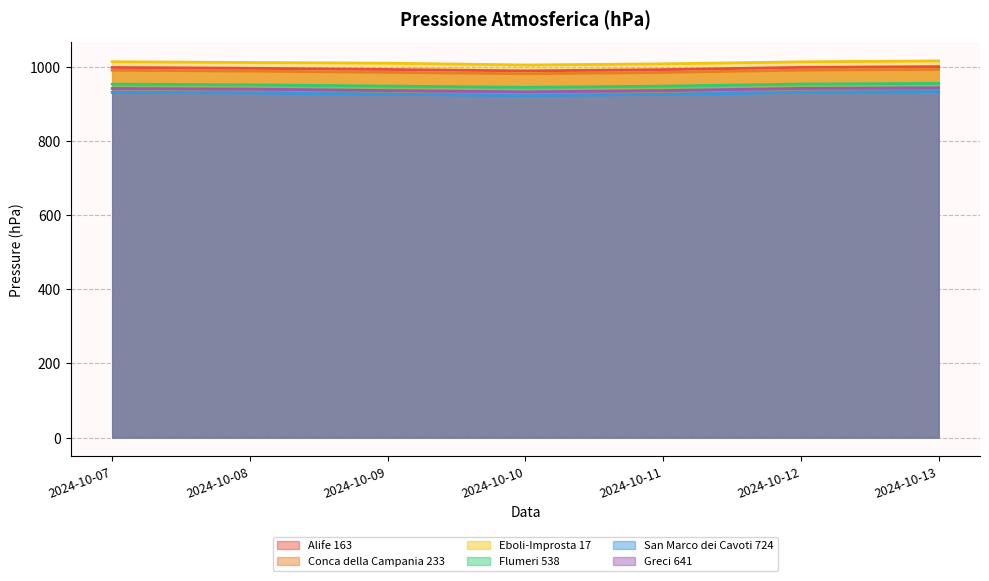

Reading left to right, transcribe all the data shown in this chart.

Alife 163: 998.9	996.7	993.5	989.7	993.1	999.1	1001.2
Conca della Campania 233: 991.5	989.1	985.8	981.9	985.5	991.7	993.7
Eboli-Improsta 17: 1014.3	1012.4	1010.5	1005.6	1008.7	1014.1	1016.6
Flumeri 538: 954.0	952.1	948.7	945.3	948.5	954.2	956.0
San Marco dei Cavoti 724: 931.8	930.3	926.7	923.0	926.3	932.0	933.8
Greci 641: 942.2	940.6	936.6	933.2	936.6	942.4	944.0